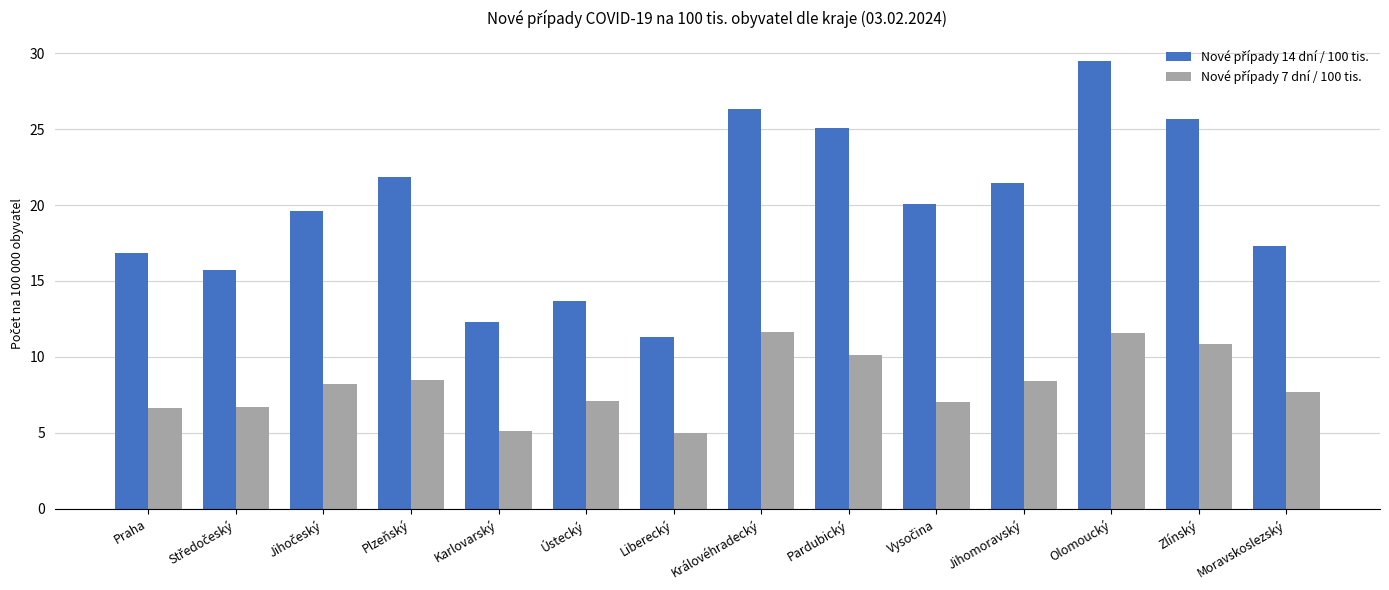

What is the label of the 14th bar from the left?

Moravskoslezský